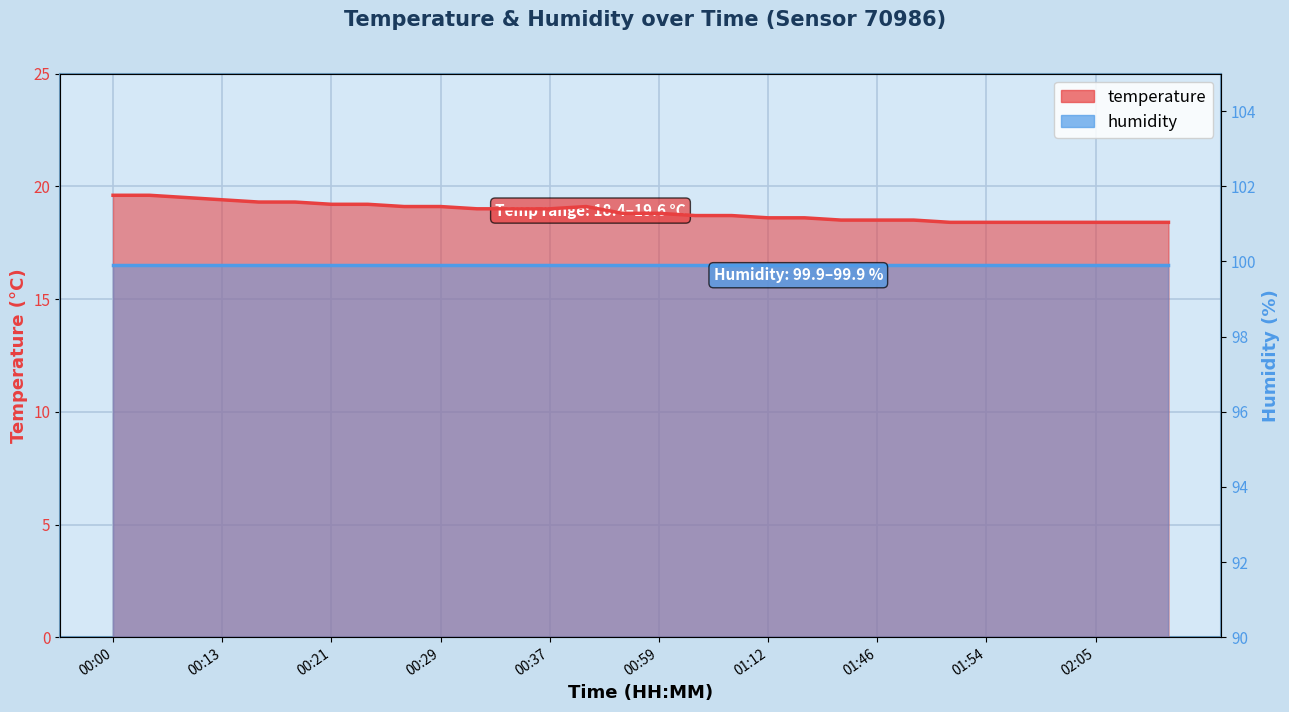

The value at 01:51 is 8.1. True or false?

False